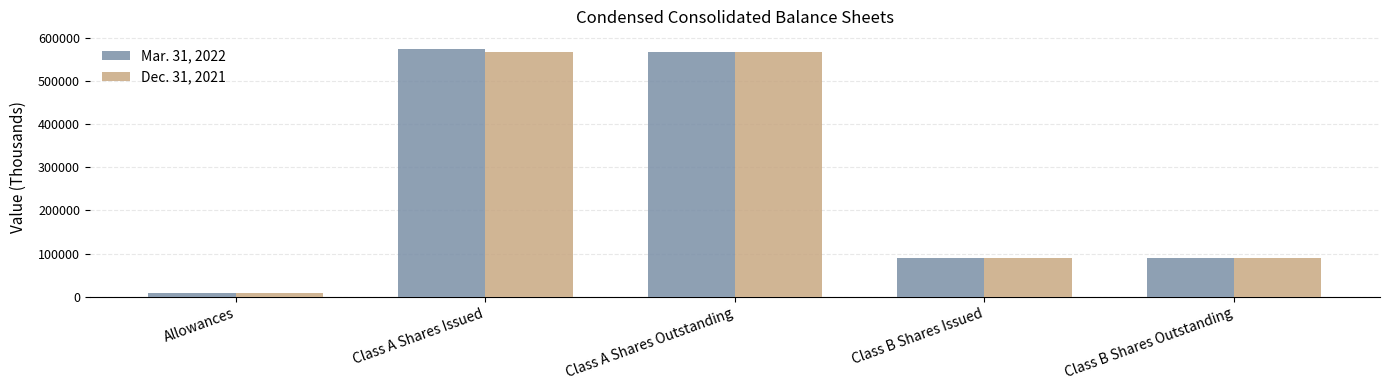

What is the difference between the highest and lowest values at Class A Shares Issued?

5357